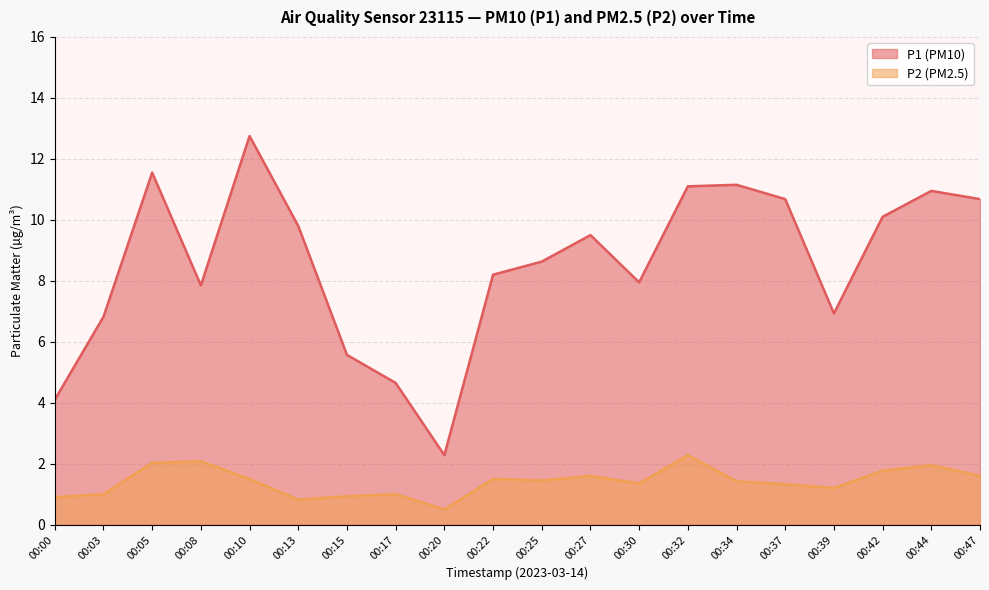

True or false: P2 and P1 intersect in this chart.

False